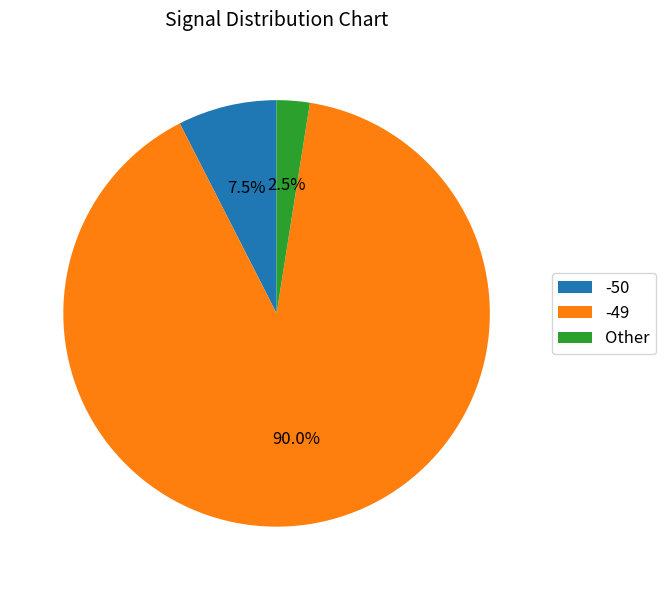

The -50 slice represents 13% of the pie. True or false?

False